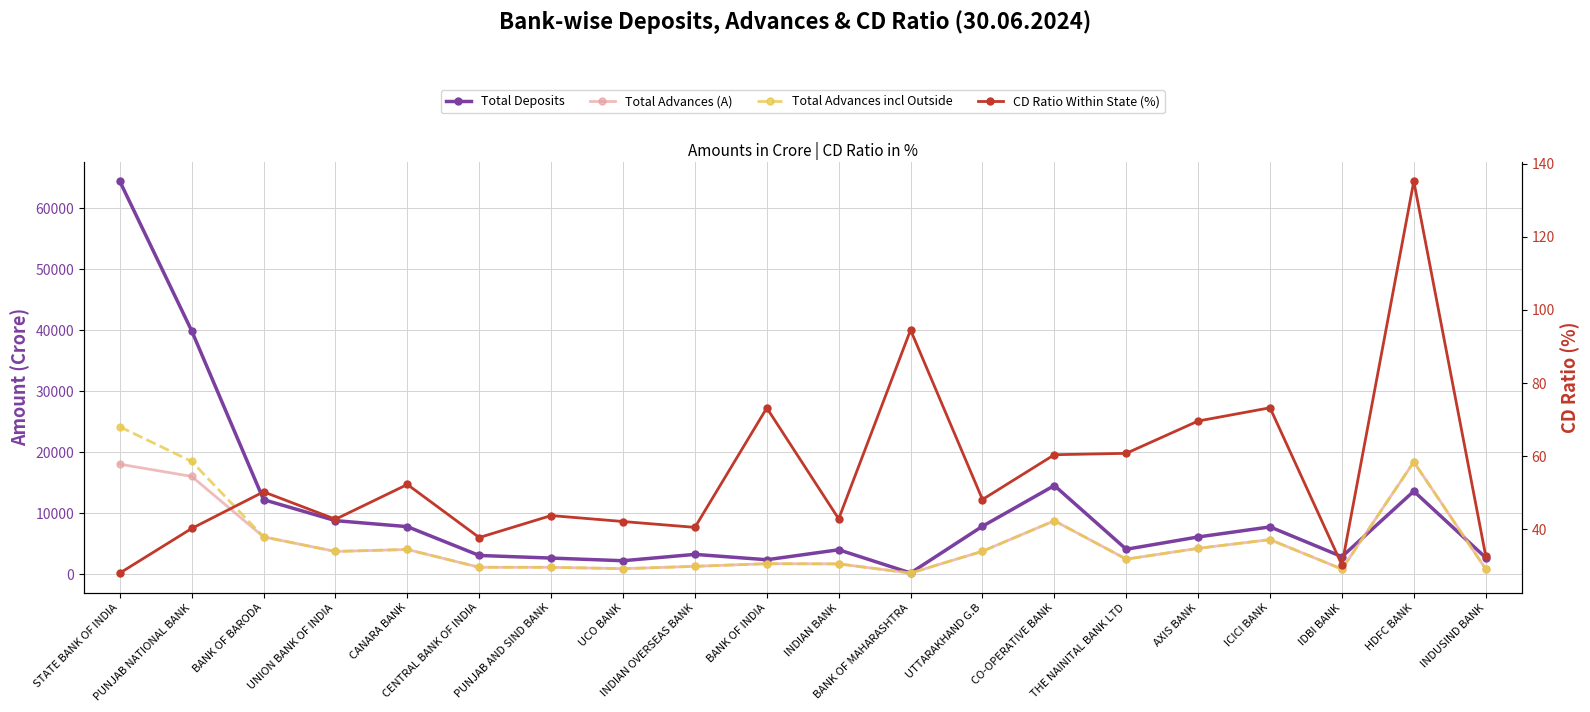

The Total Advances (A) series shows 8797.0 at CO-OPERATIVE BANK. True or false?

True